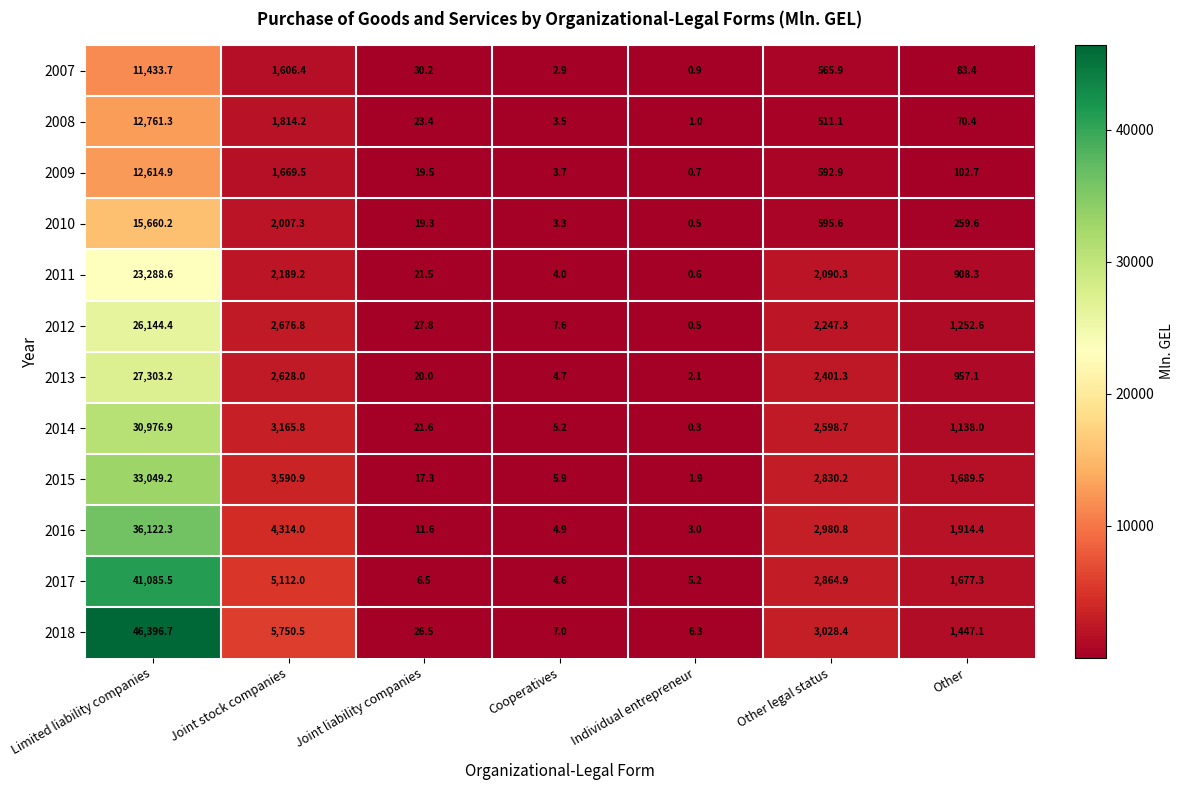

What is the sum of the 2008 values at Joint stock companies and Other?

1884.6